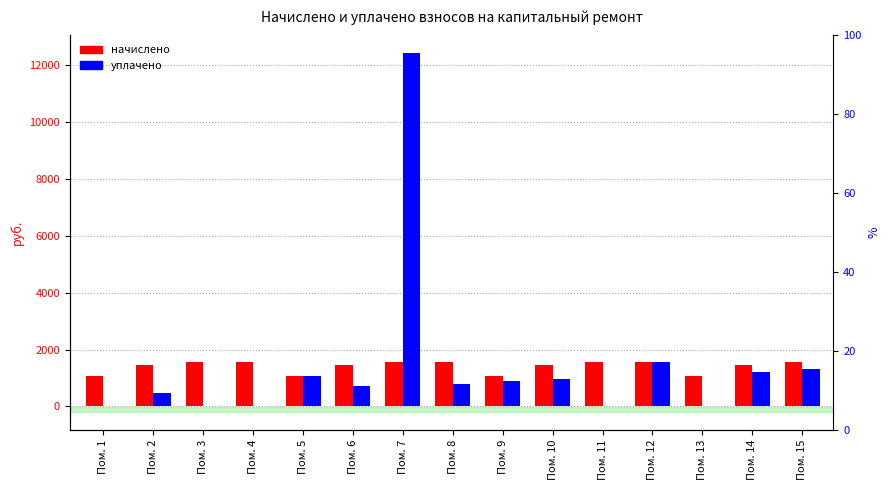

True or false: уплачено has a value of 1208.0 at Пом. 14.

True